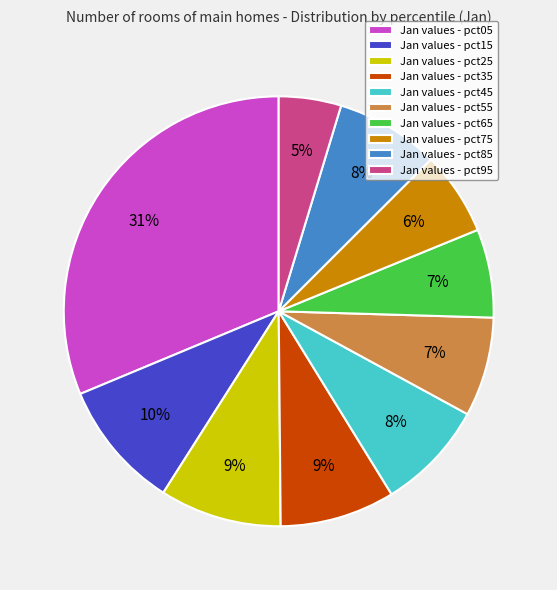

To the nearest percent, what percentage of the pie is Jan values - pct35?

9%